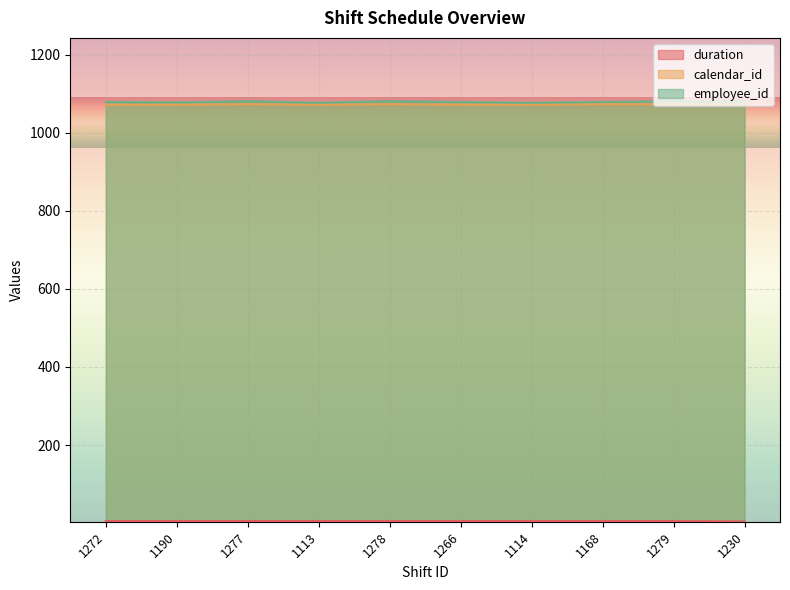

Which category has the lowest value across all series?

1230